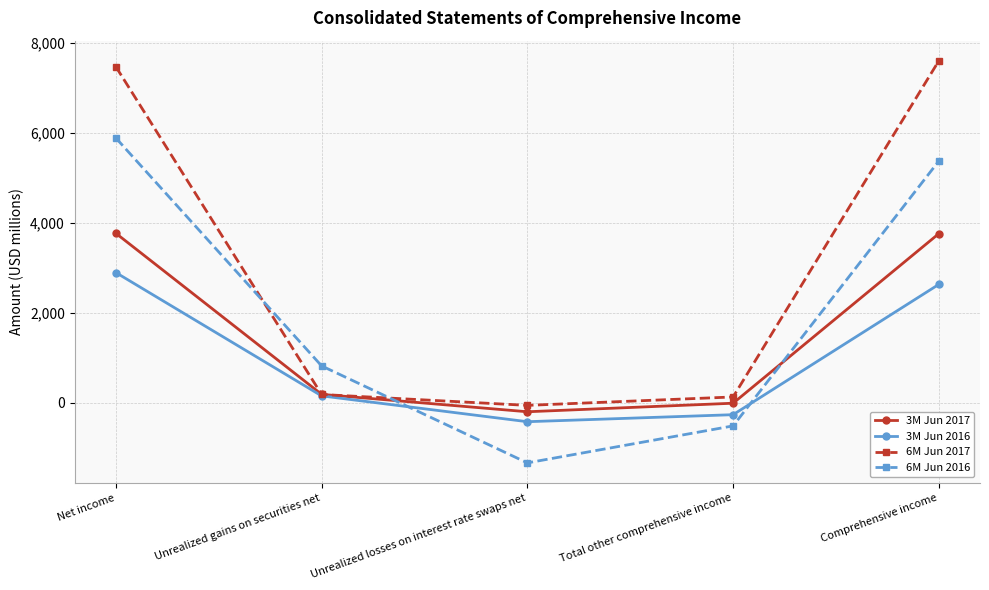

Between Net income and Unrealized gains on securities net, which series saw the biggest shift?

6M Jun 2017